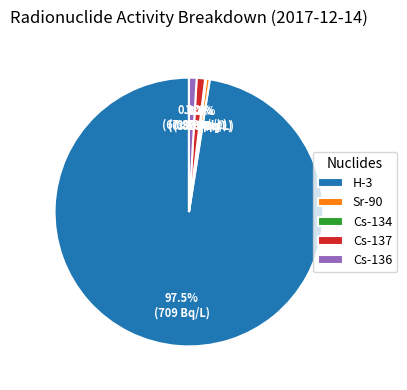

What percentage do Sr-90 and Cs-137 together represent?

1.4%